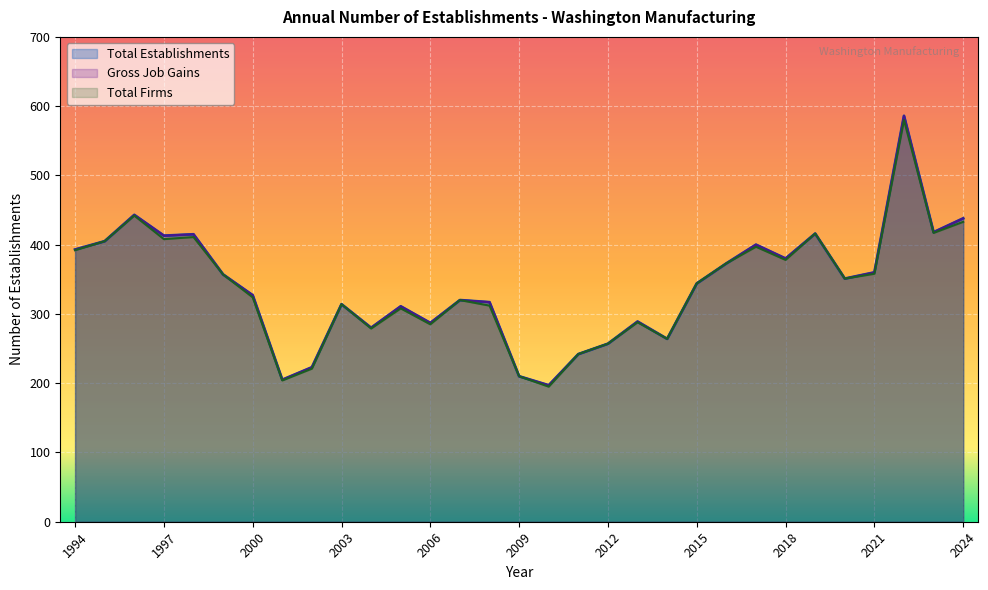

How many lines are shown in the chart?

3